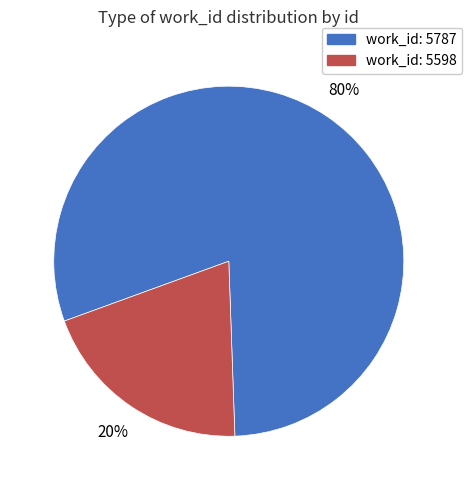

Is there any slice that represents more than half of the pie?

Yes